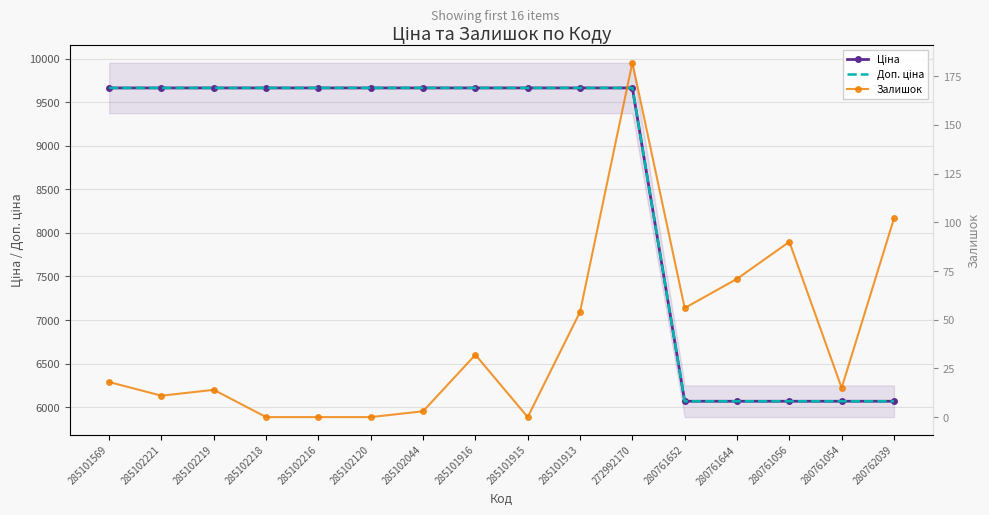

The Залишок series shows 128.0 at 280761056. True or false?

False